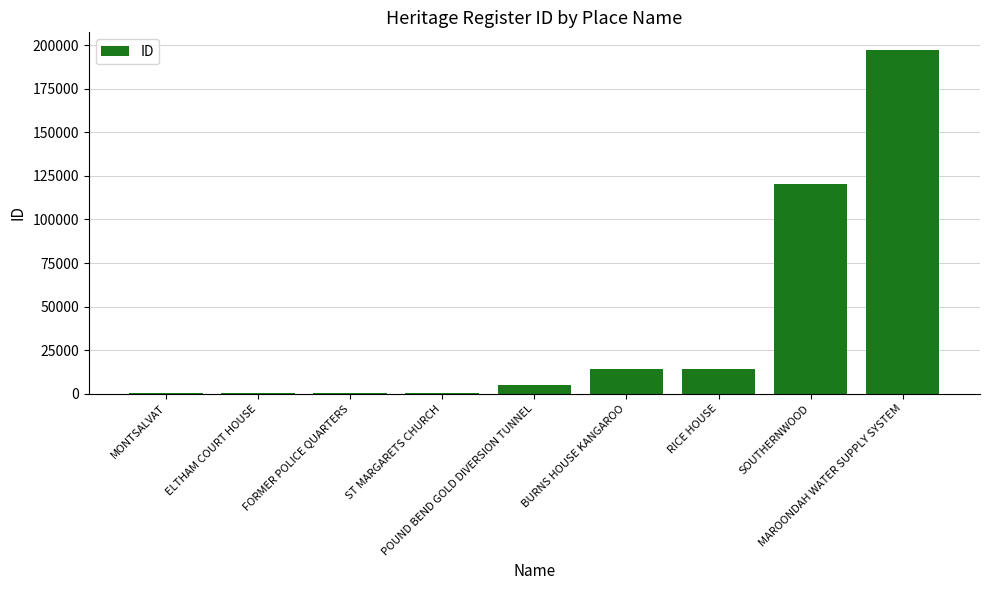

What is the maximum value shown in the chart?

197552